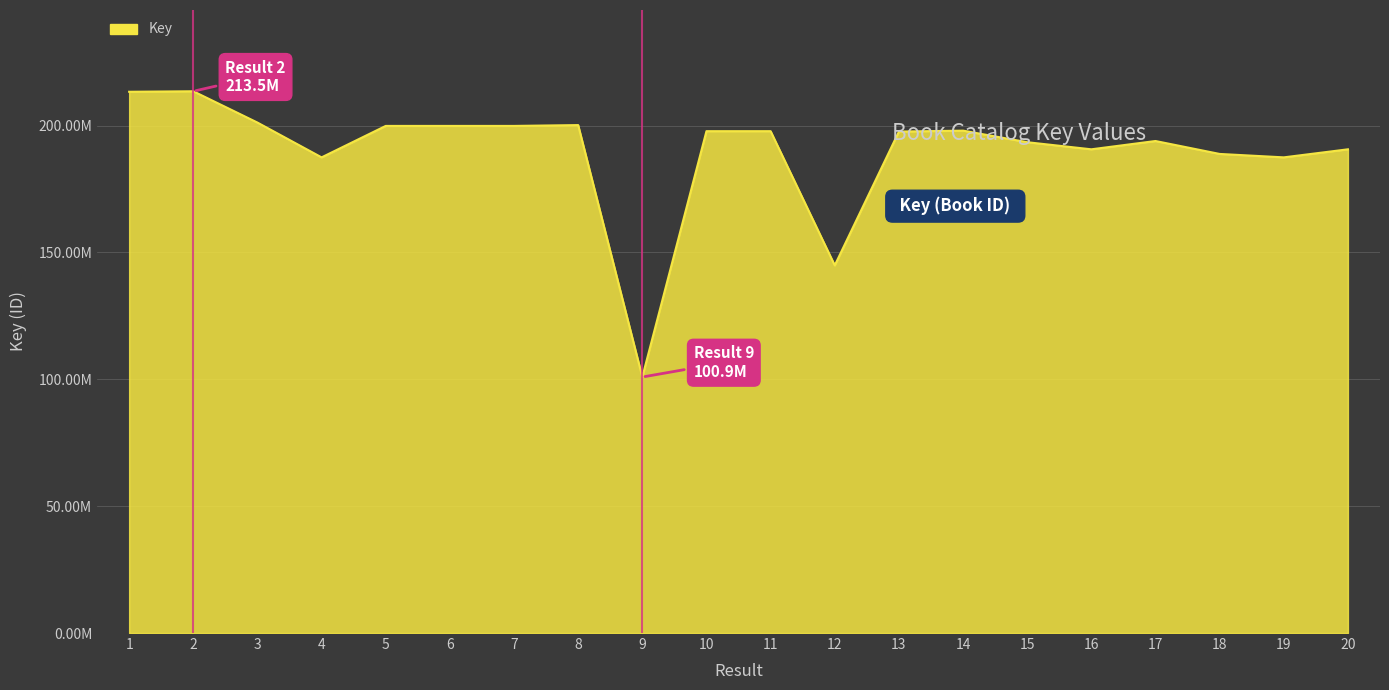

Does the chart display data point markers on the line(s)?

No